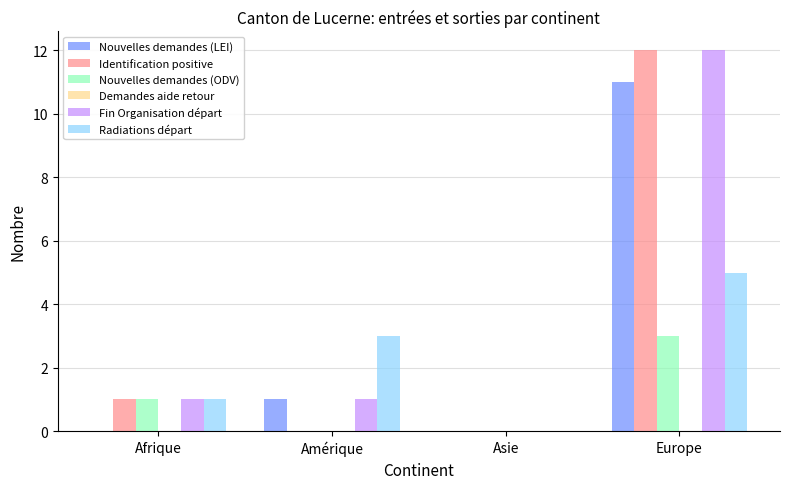

True or false: Nouvelles demandes (LEI) has a value of 7 at Europe.

False